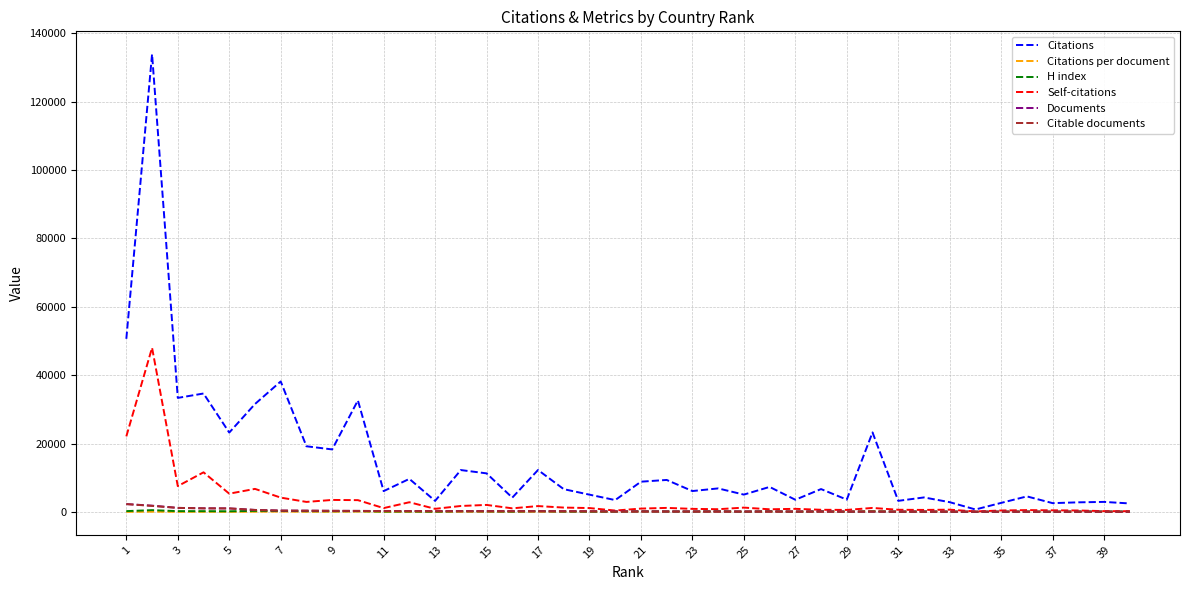

Which series has the largest total across all categories?

Citations